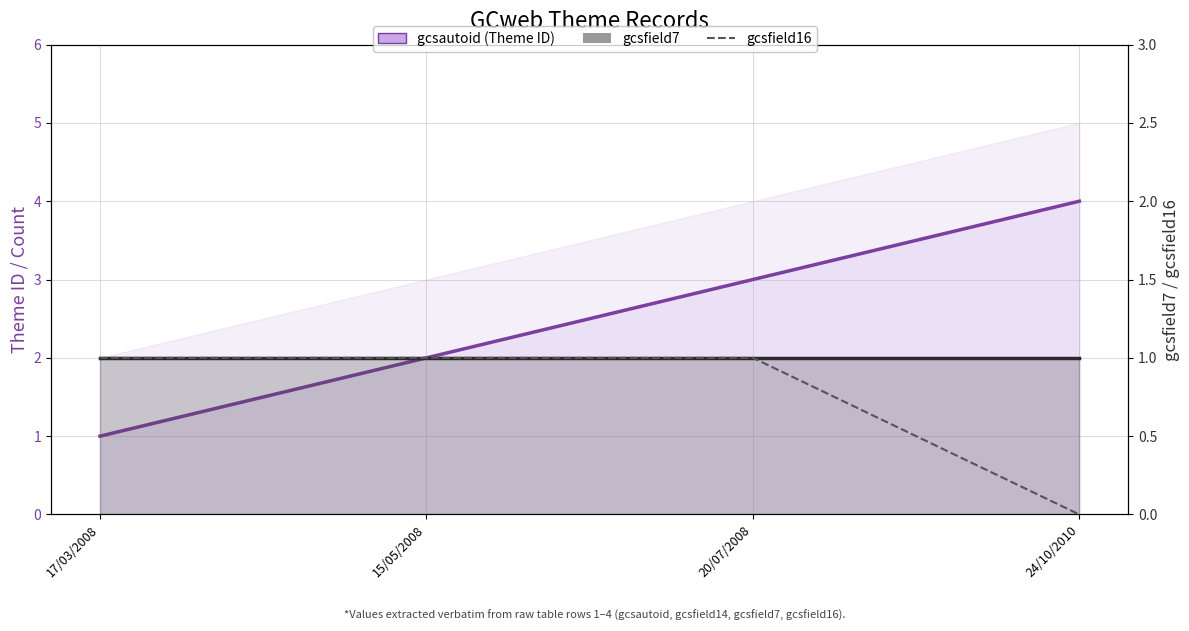

Which series has the widest spread of values?

gcsautoid line